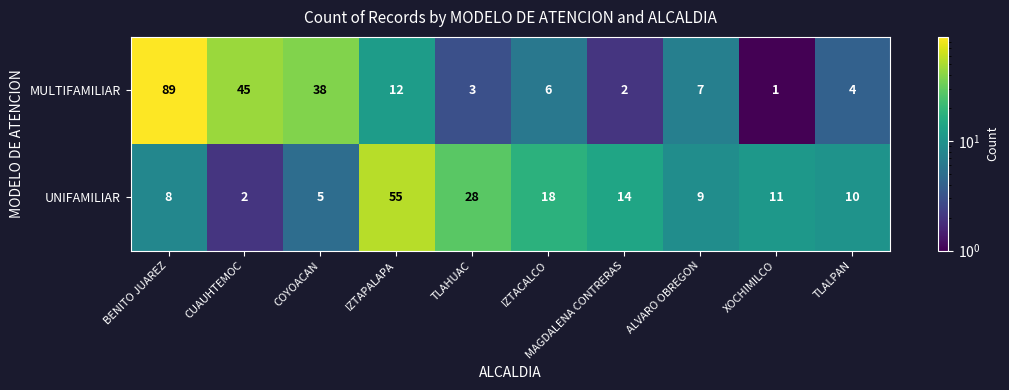

True or false: UNIFAMILIAR has a value of 28 at TLAHUAC.

True